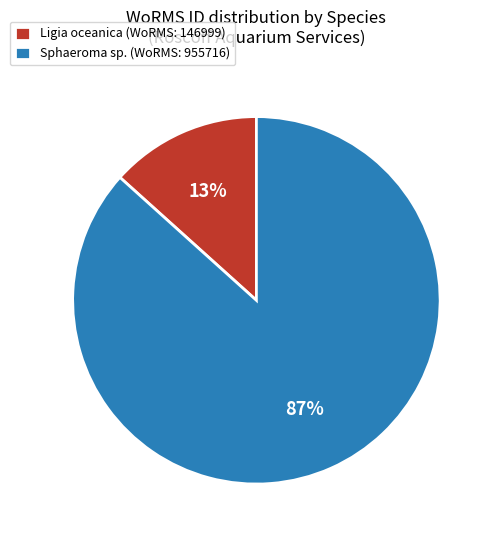

Is there any slice that represents more than half of the pie?

Yes